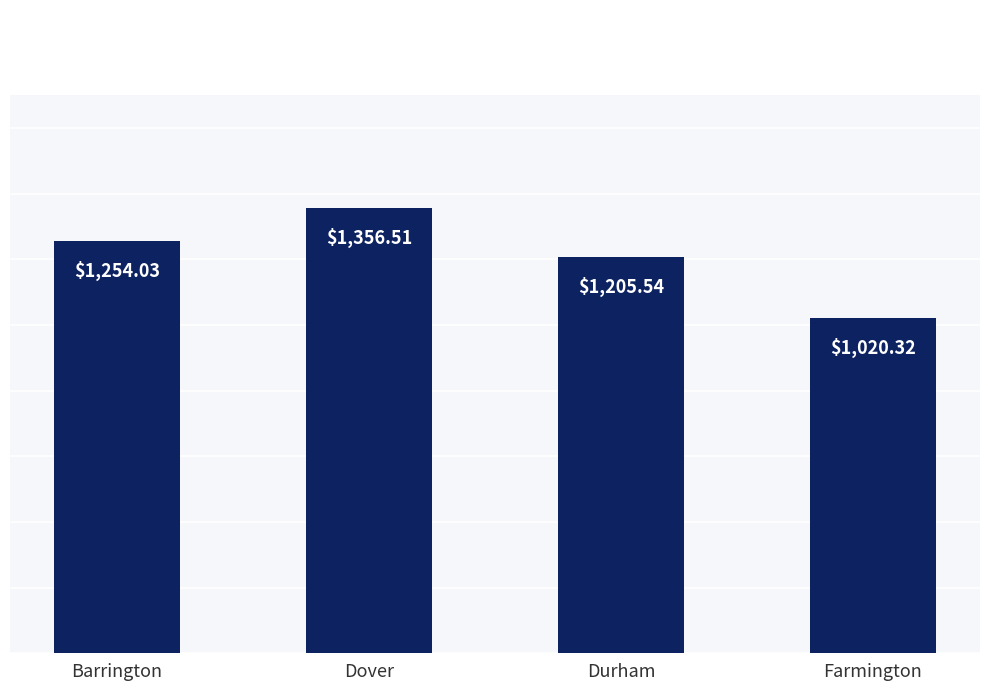

Where does the data first go above 1254?

Barrington